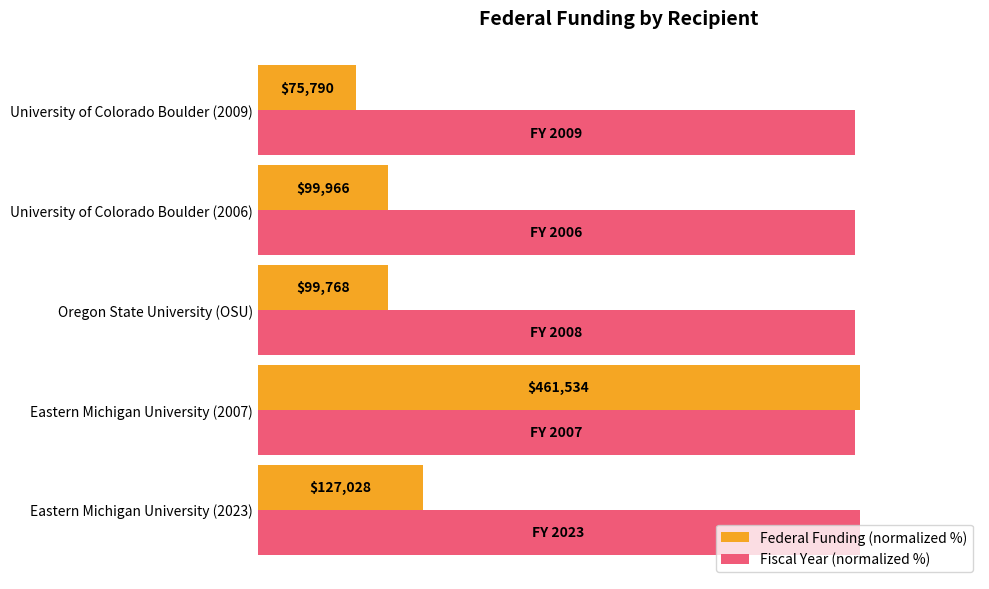

Which series has the widest spread of values?

Federal Funding (normalized %)